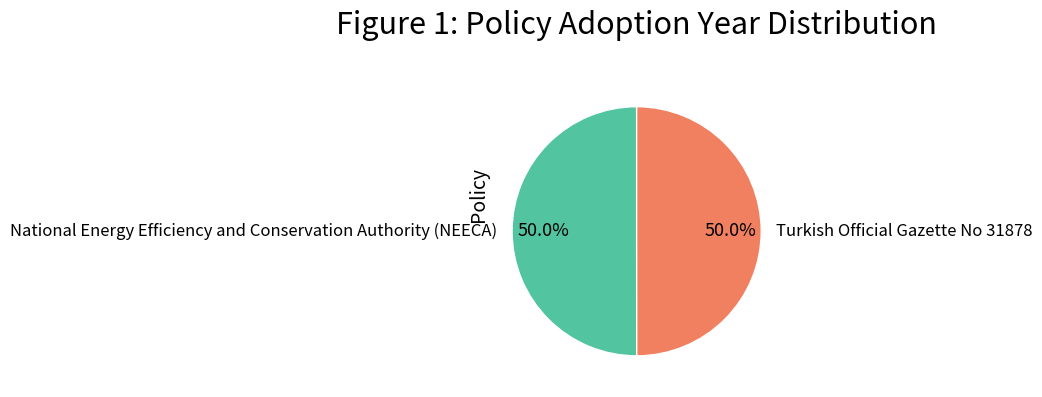

Approximately how many times larger is the value at National Energy Efficiency and Conservation Authority (NEECA) compared to Turkish Official Gazette No 31878?

1.0